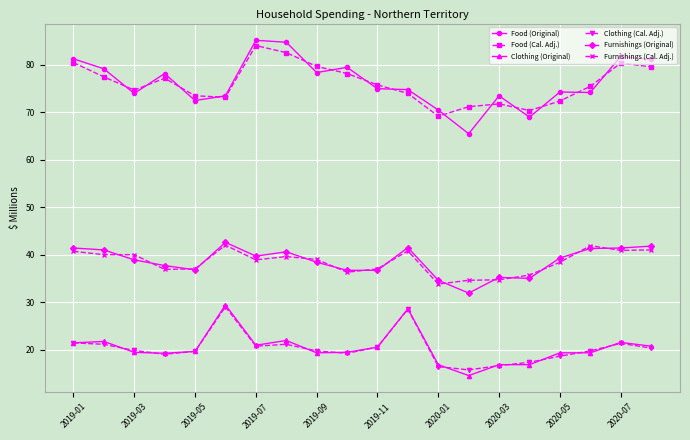

How many lines are shown in the chart?

6